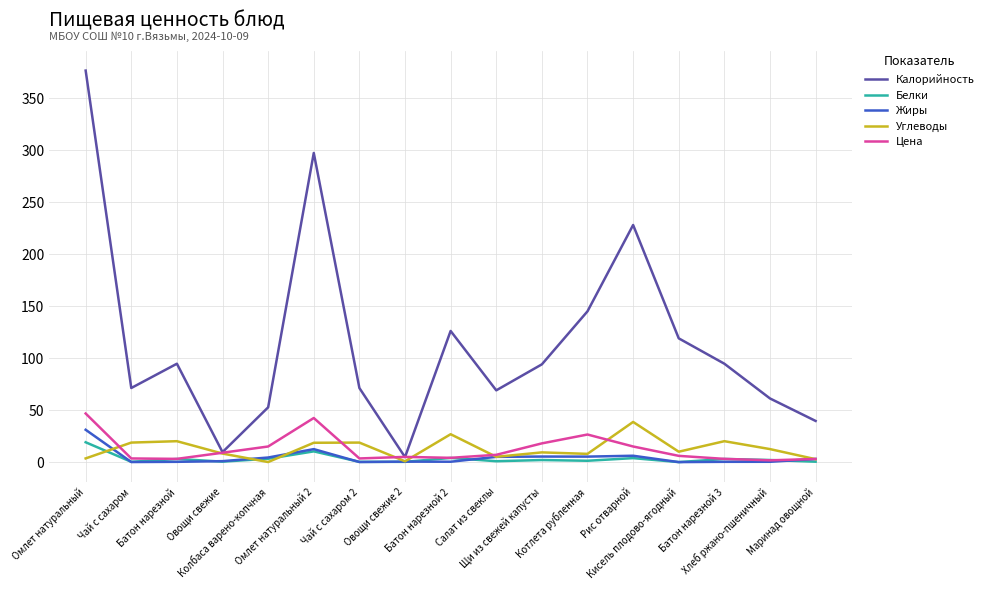

Which series has the largest range (max minus min)?

Калорийность